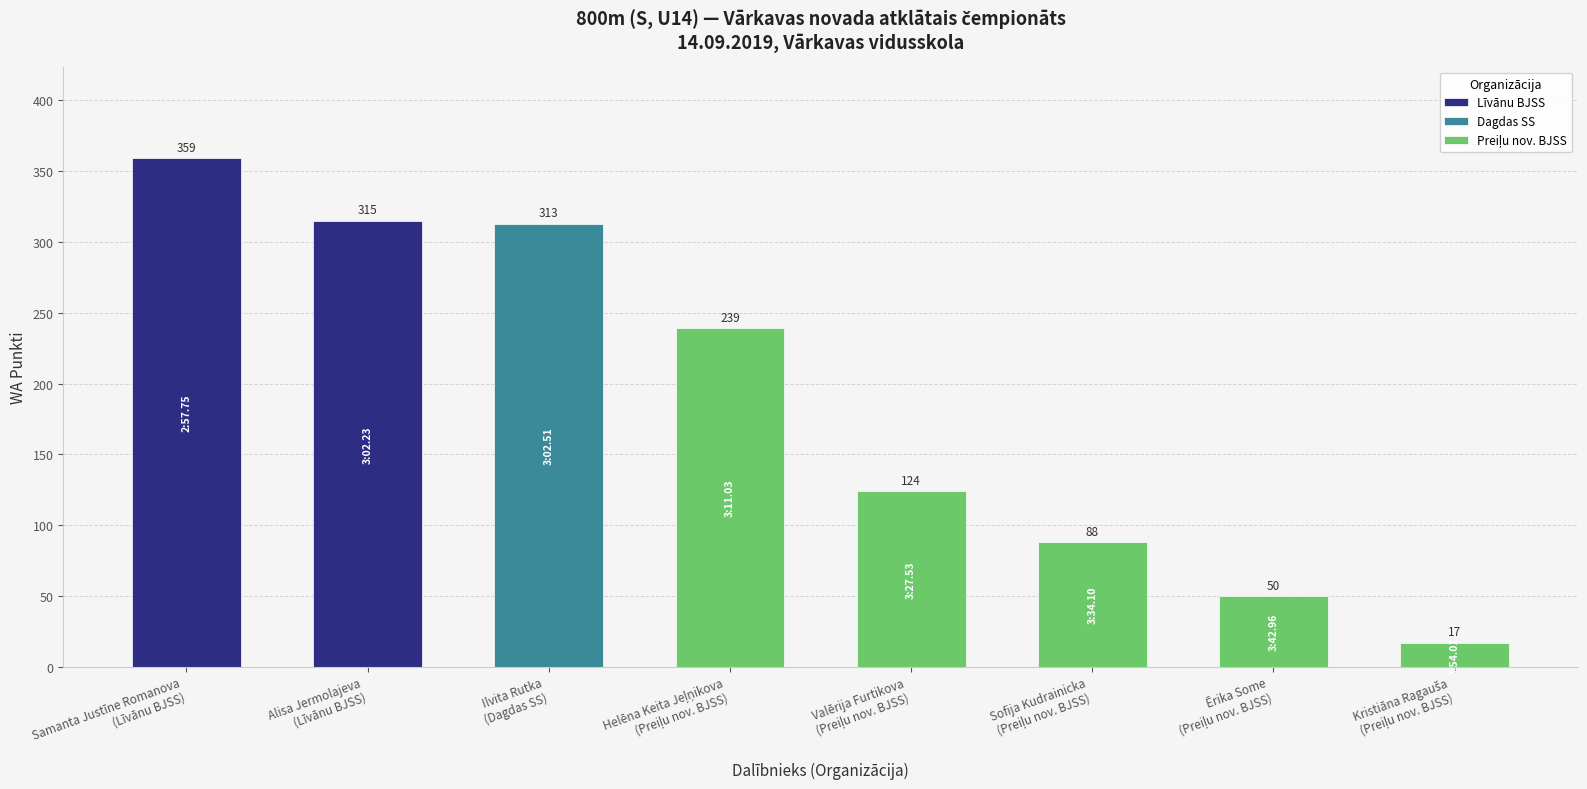

Reading left to right, transcribe all the data shown in this chart.

Vieta: 1	2	3	4	5	6	7	8
WA: 359	315	313	239	124	88	50	17